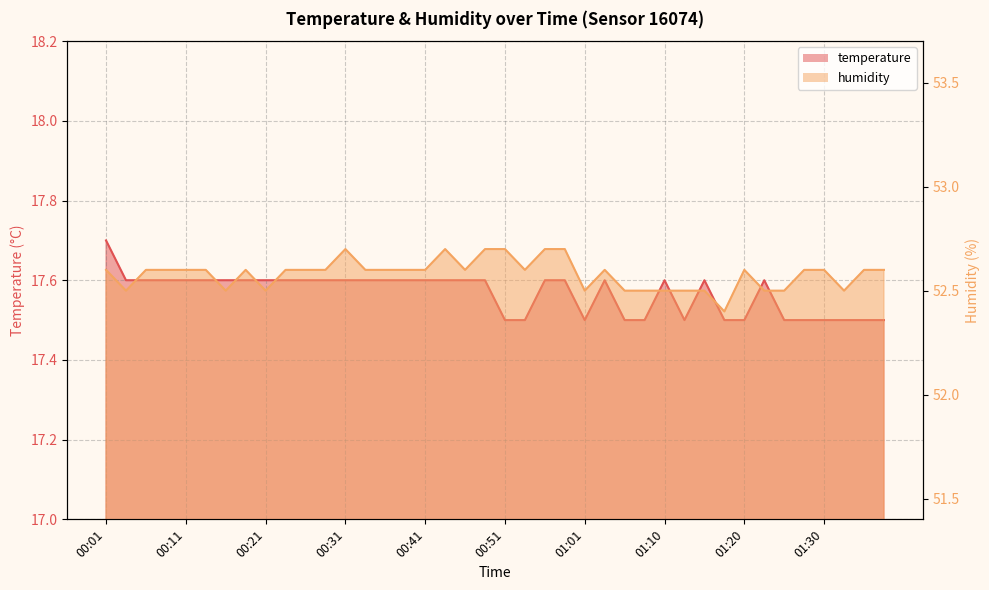

Between 00:33 and 01:28, which series saw the biggest shift?

temperature